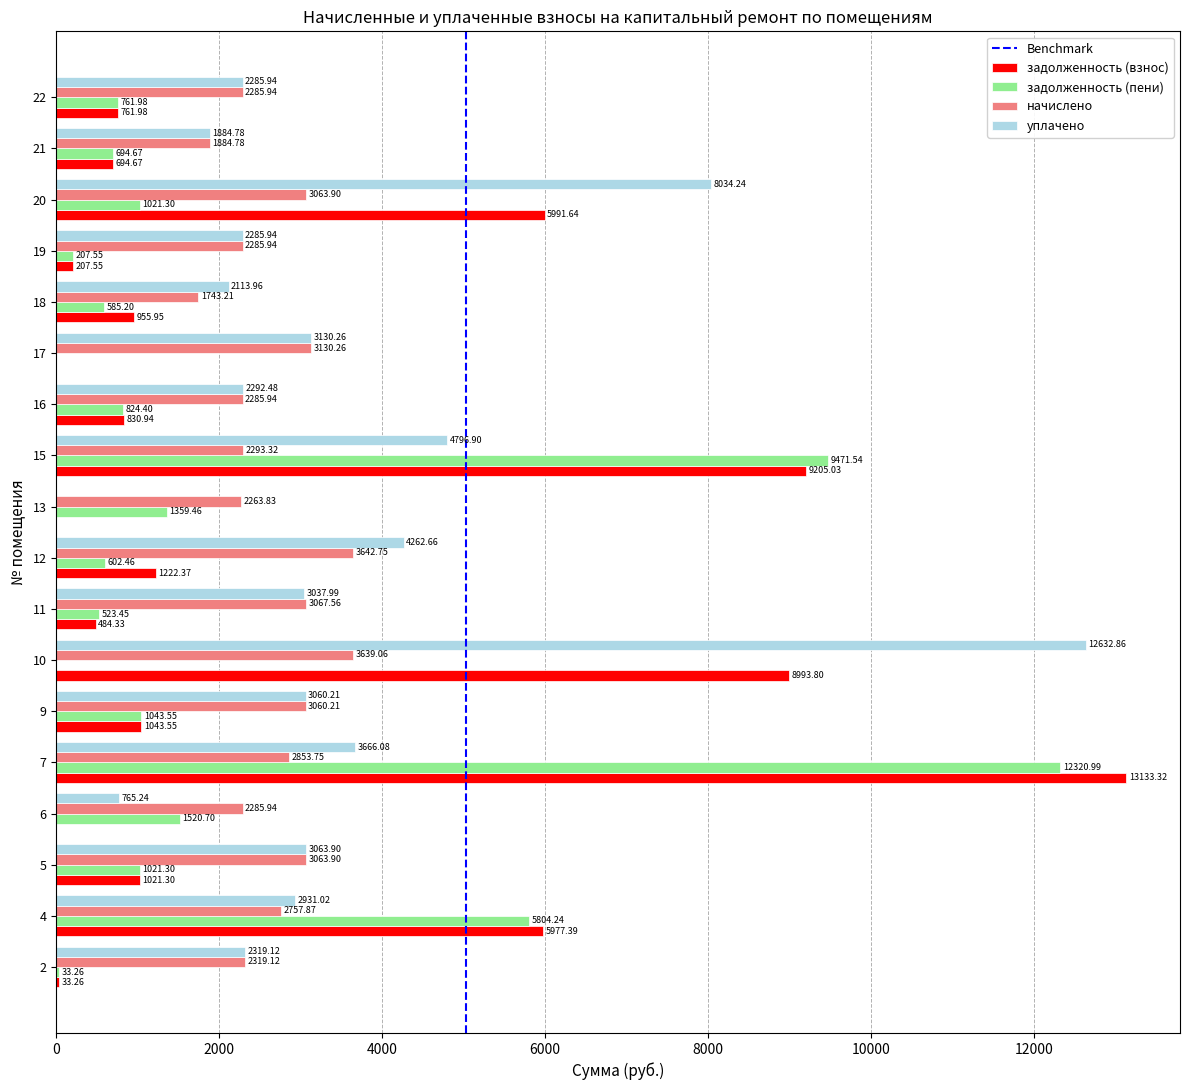

The value of начислено at 22 is 1557.9. True or false?

False